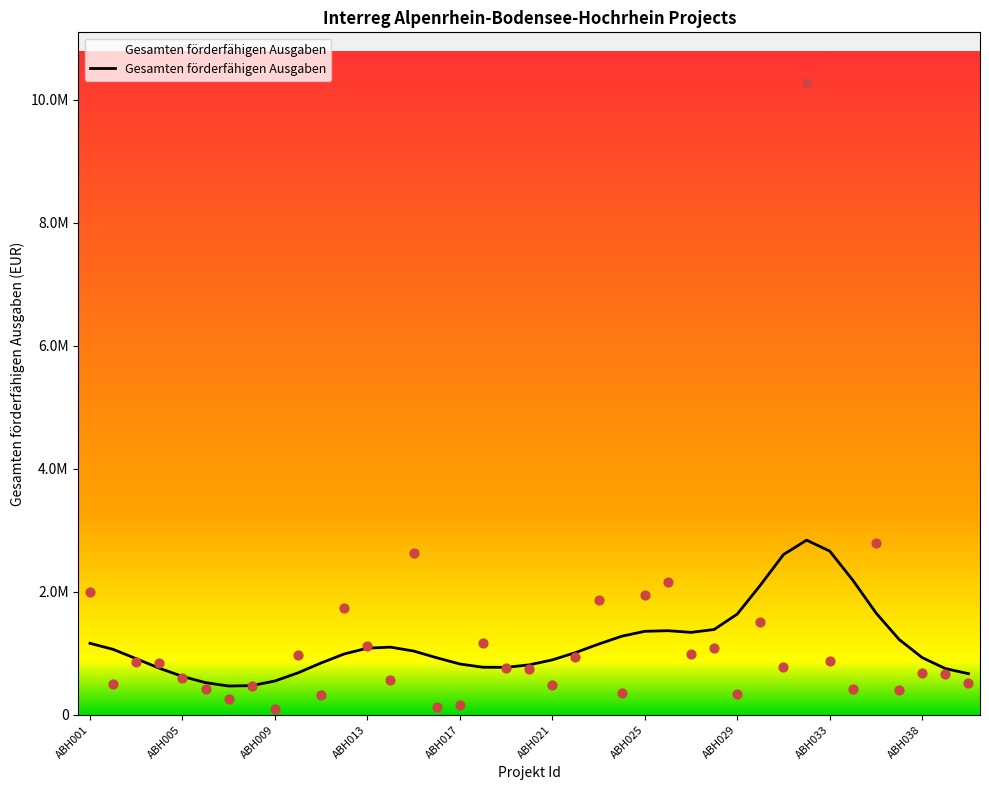

What is the ratio of the value at ABH025 to the value at ABH029?

5.8